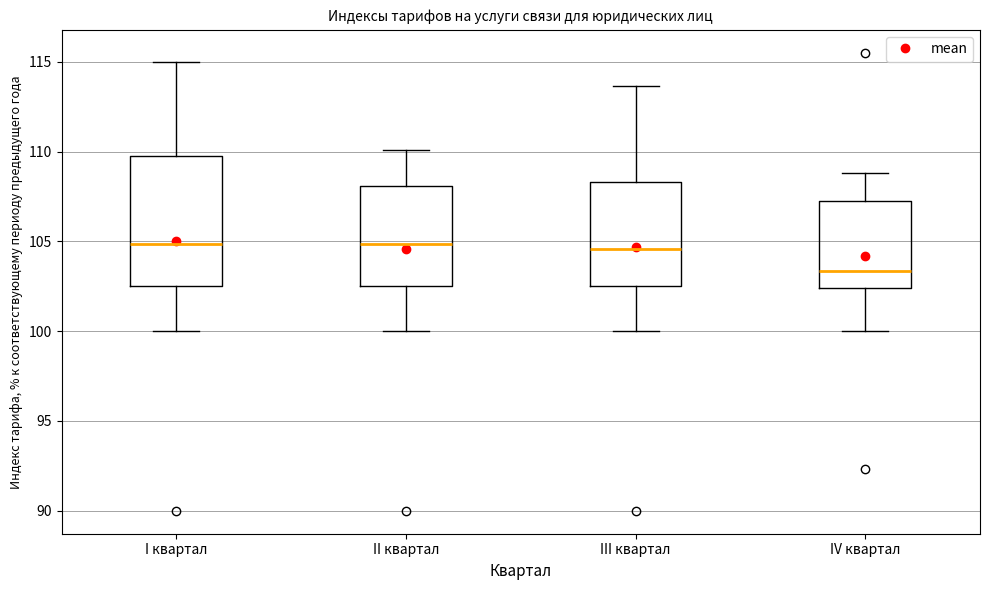

Which box's median line is the lowest?

IV квартал